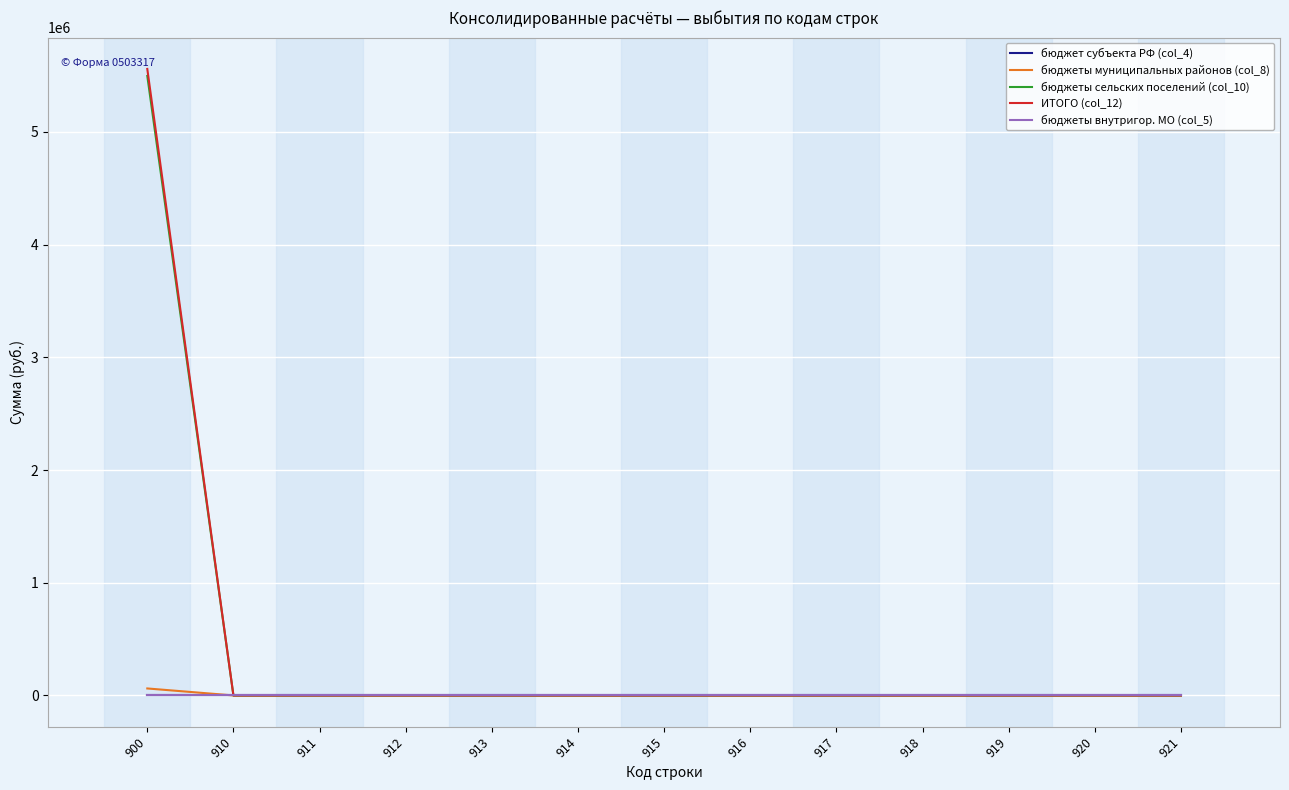

Reading right to left, what are all the values shown in this chart?

бюджет субъекта РФ (col_4): 0	0	0	0	0	0	0	0	0	0	0	0	0
бюджеты муниципальных районов (col_8): 0	0	0	0	0	0	0	0	0	0	0	0	62000
бюджеты сельских поселений (col_10): 0	0	0	0	0	0	0	0	0	0	0	0	5497600
ИТОГО (col_12): 0	0	0	0	0	0	0	0	0	0	0	0	5559600
бюджеты внутригор. МО (col_5): 0	0	0	0	0	0	0	0	0	0	0	0	0